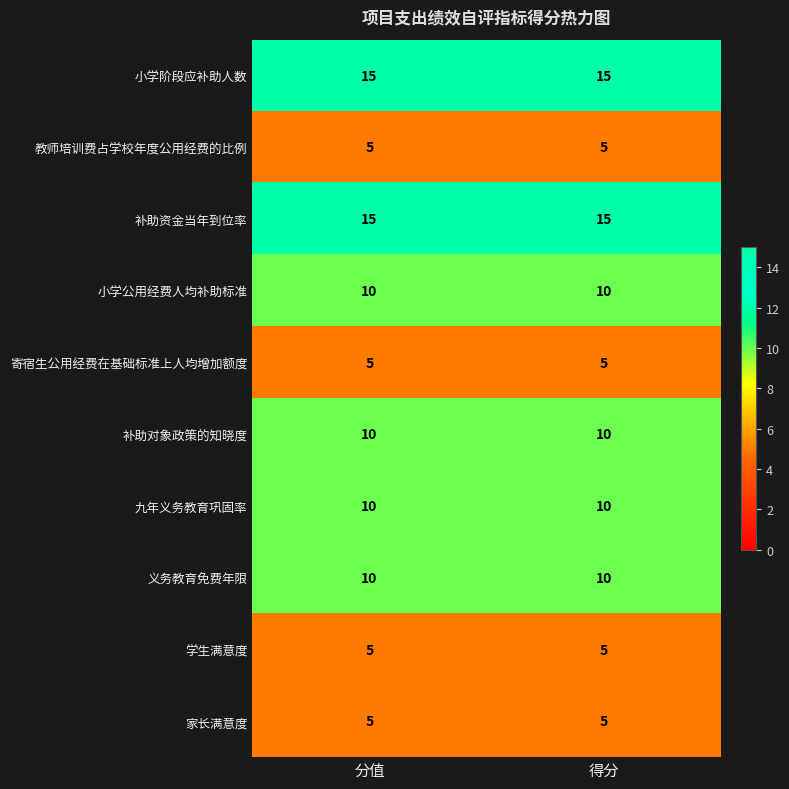

How many data points does each series have?

2